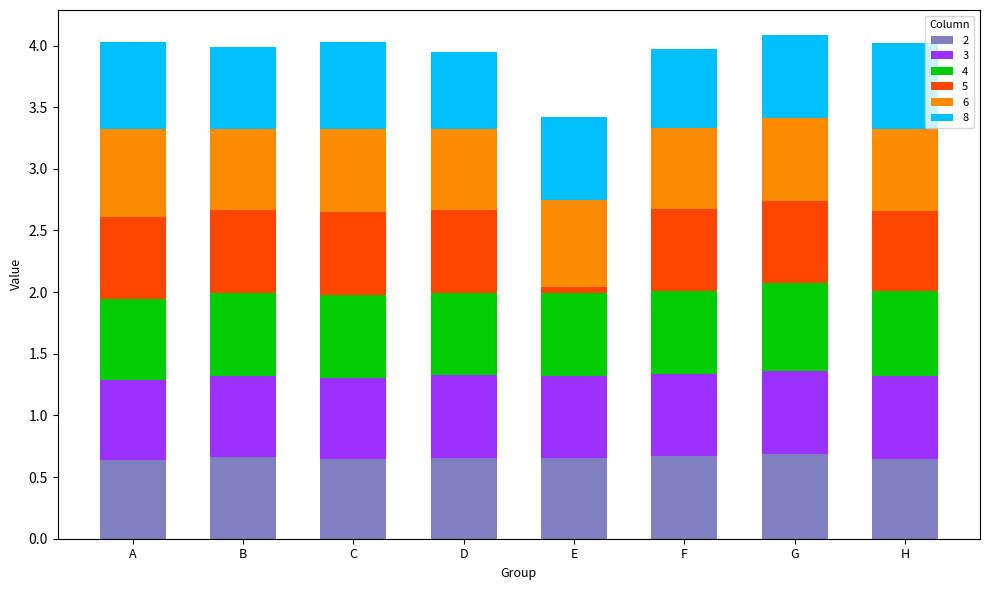

The 2 series shows 0.2 at D. True or false?

False